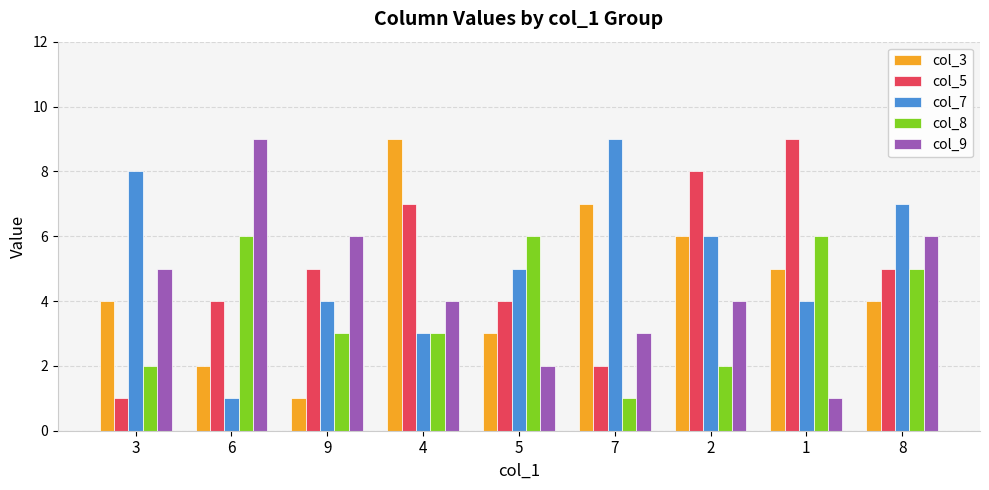

At 5, list the series in order from largest to smallest.

col_8, col_7, col_5, col_3, col_9